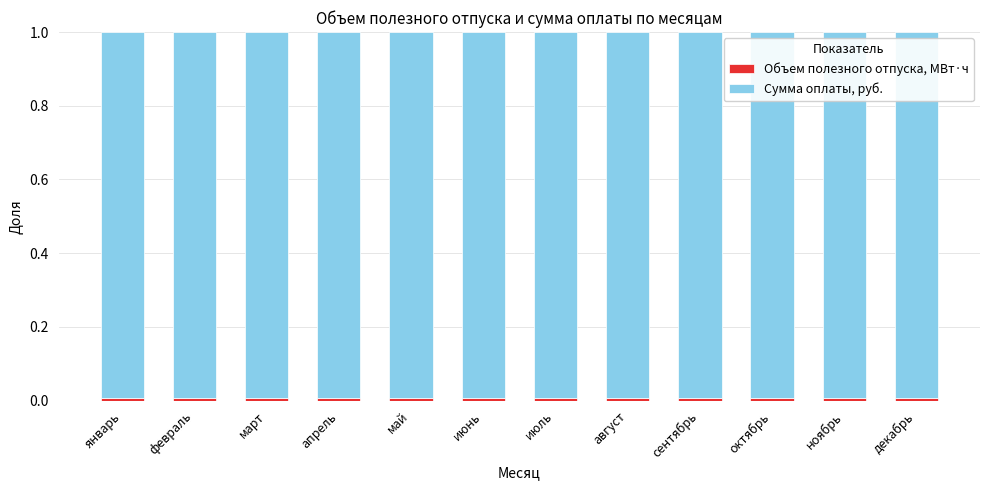

Count the number of categories in the chart.

12